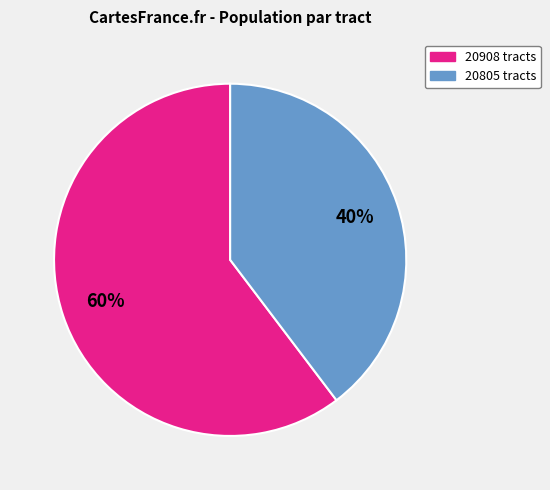

To the nearest percent, what is the average slice percentage?

50%